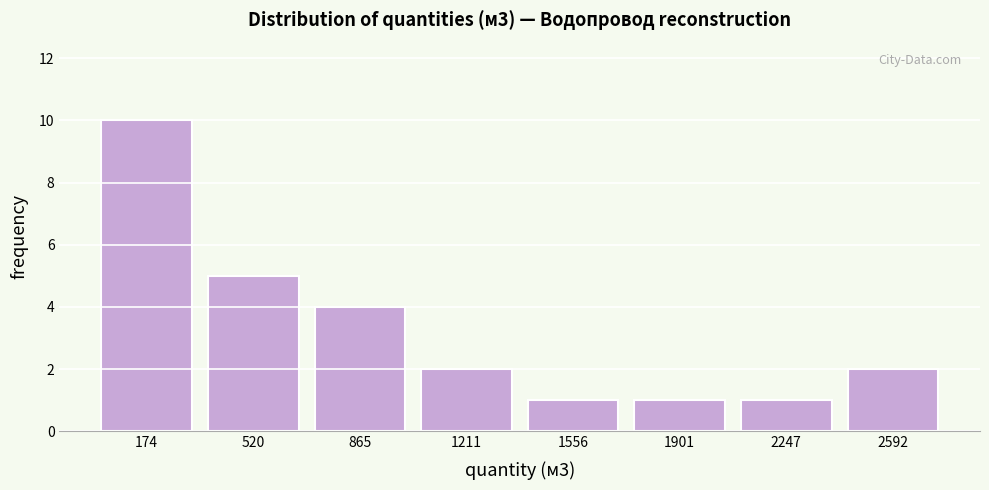

Reading left to right, list every bar in this chart as the range it spans on the x-axis followed by its height. Neither the bar edges nor the heights are printed on the chart, so give them approximately, as read against the axes.

0 to 350: 10
350 to 700: 5
700 to 1050: 4
1050 to 1400: 2
1400 to 1750: 1
1750 to 2050: 1
2050 to 2400: 1
2400 to 2750: 2